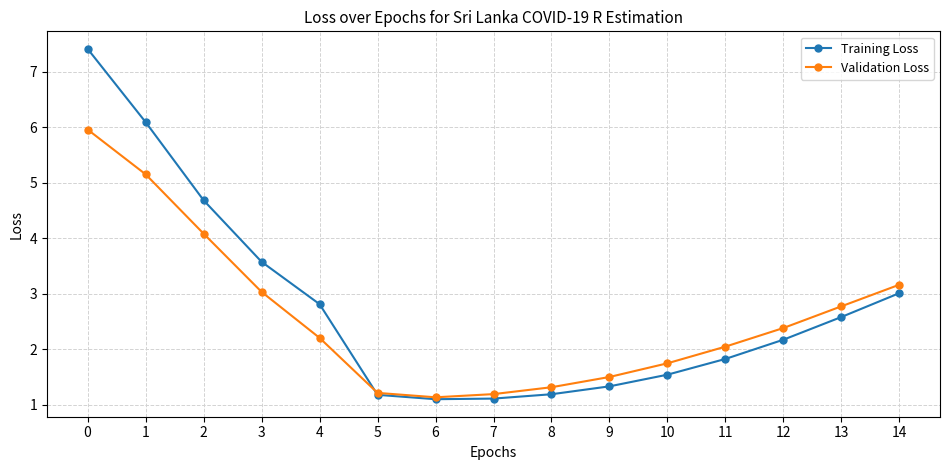

Rank the series by their maximum value, from lowest to highest.

Validation Loss, Training Loss